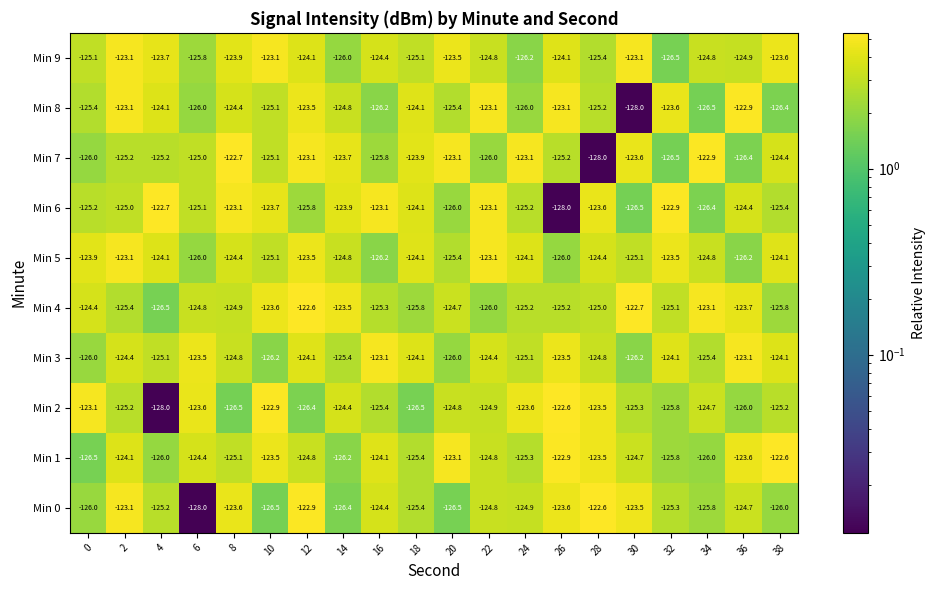

What is the spread (max minus min) of values at 32?

3.7